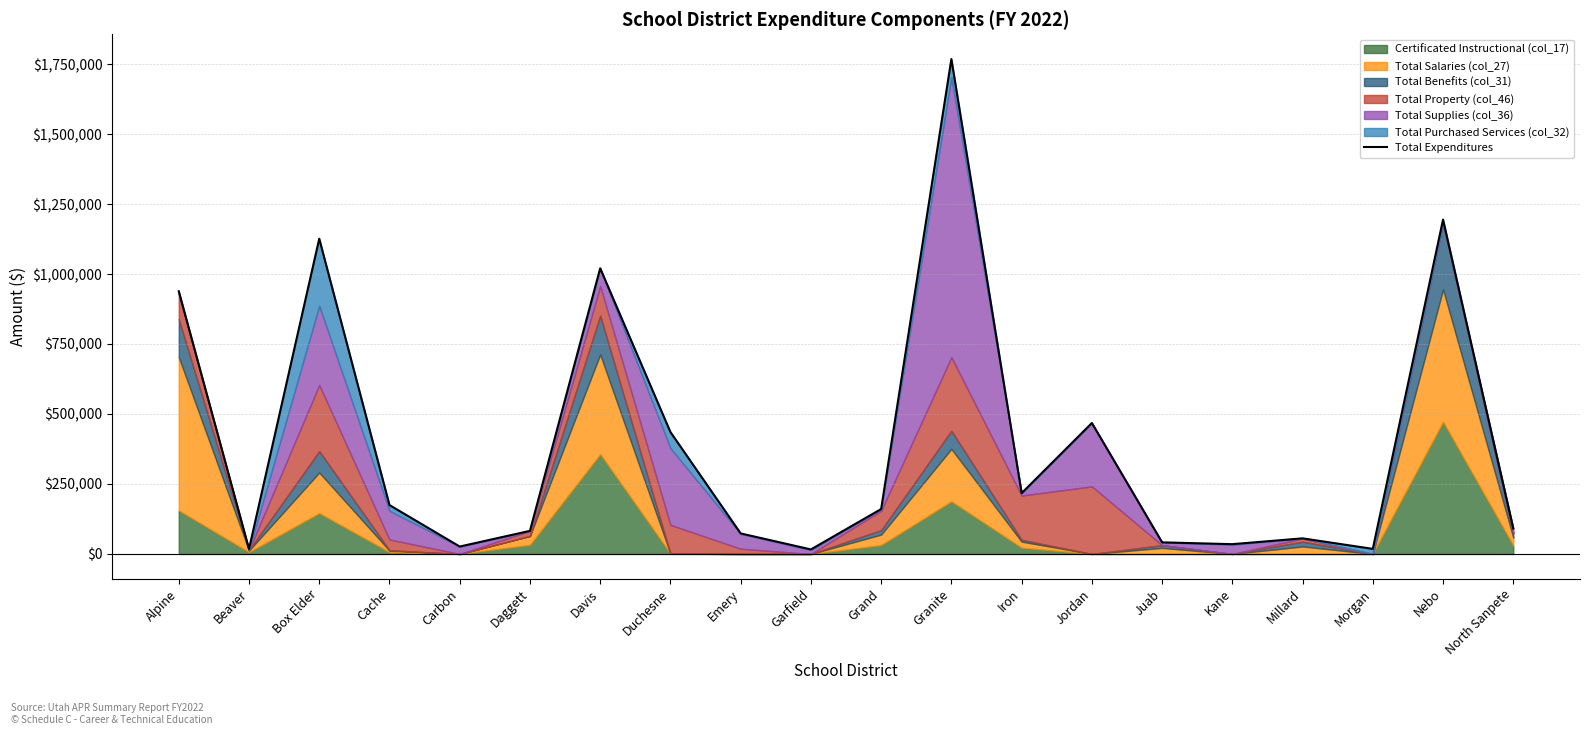

Which category has the lowest value across all series?

Garfield